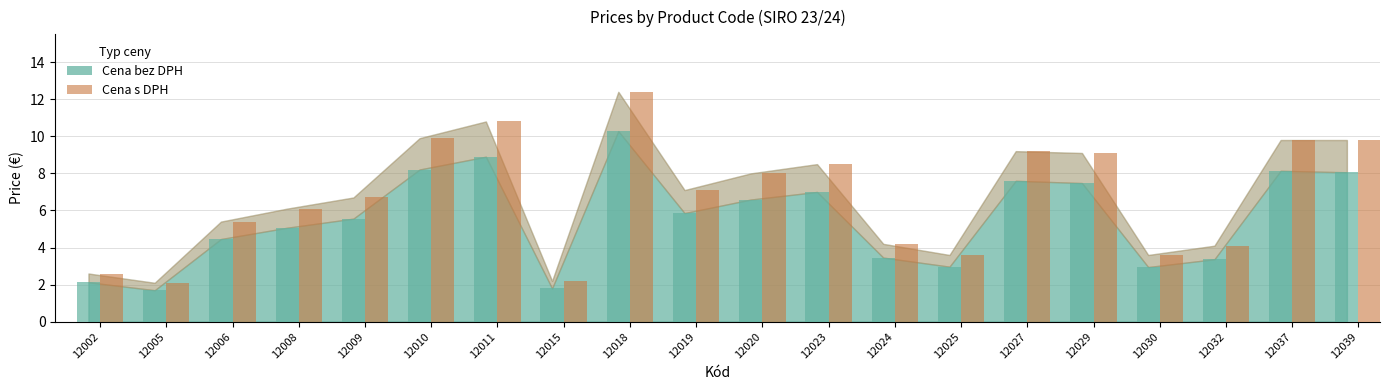

What is the difference between the maximum and minimum values in the Cena s DPH series?

10.3